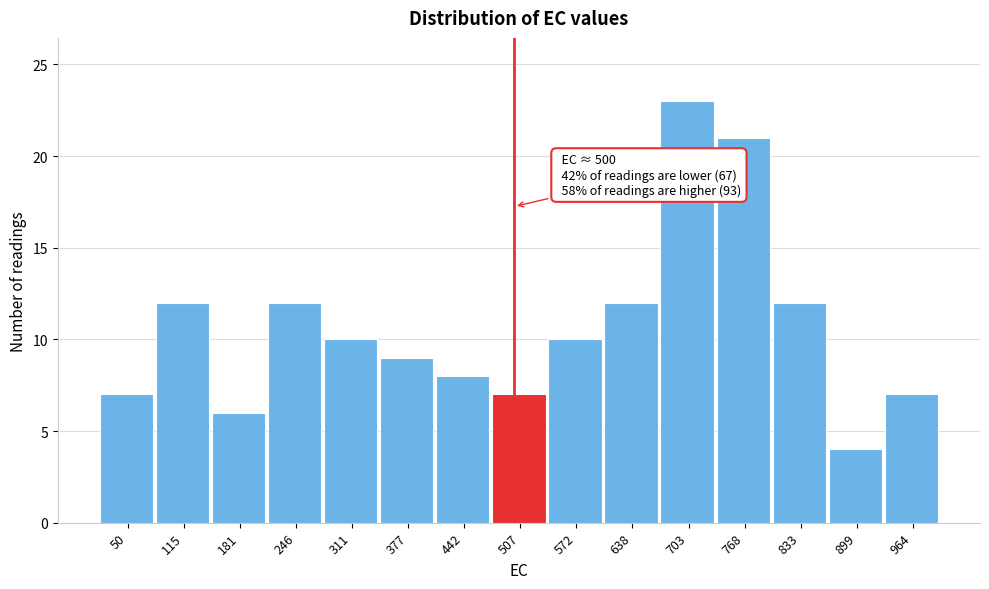

Over which range of the x-axis is the bar tallest?

670 to 740